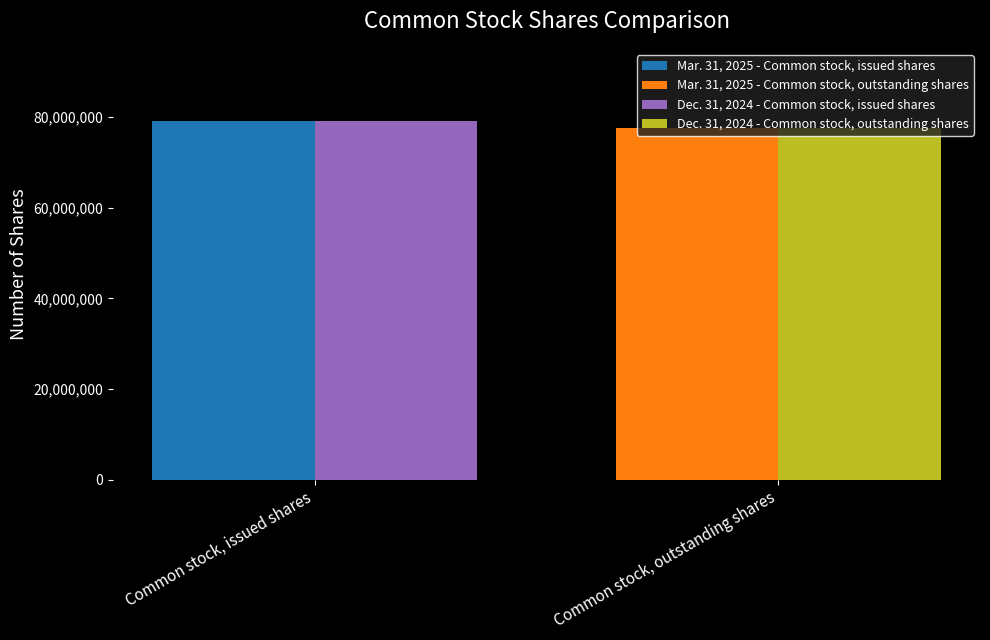

Which series has the widest spread of values?

Mar. 31, 2025 - Common stock, issued shares